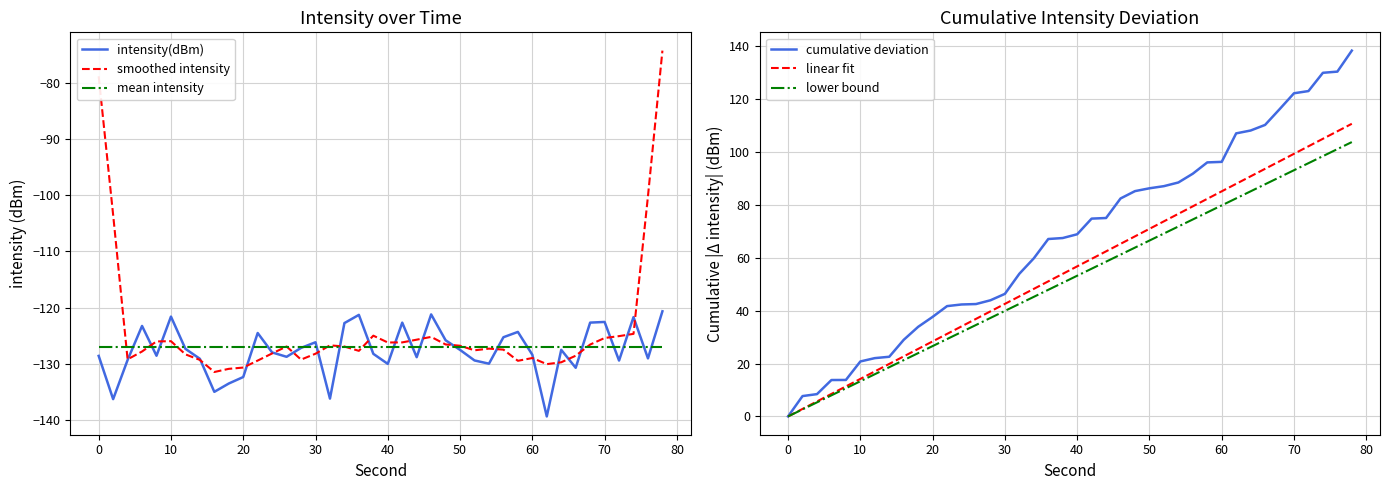

Does the chart display data point markers on the line(s)?

No